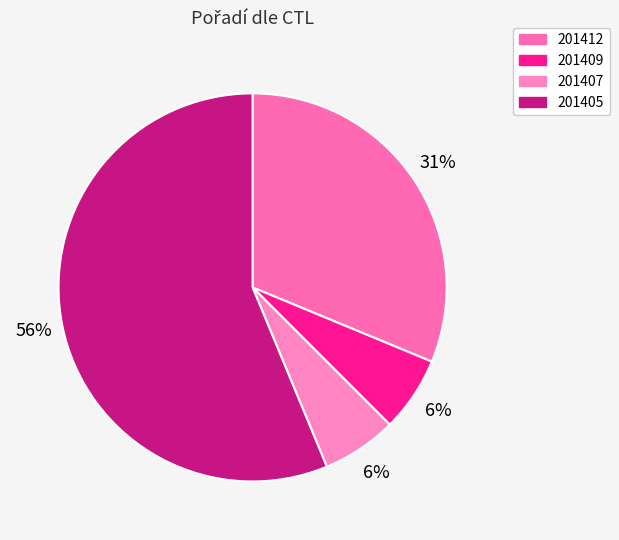

To the nearest percent, what portion does 201405 represent?

56%